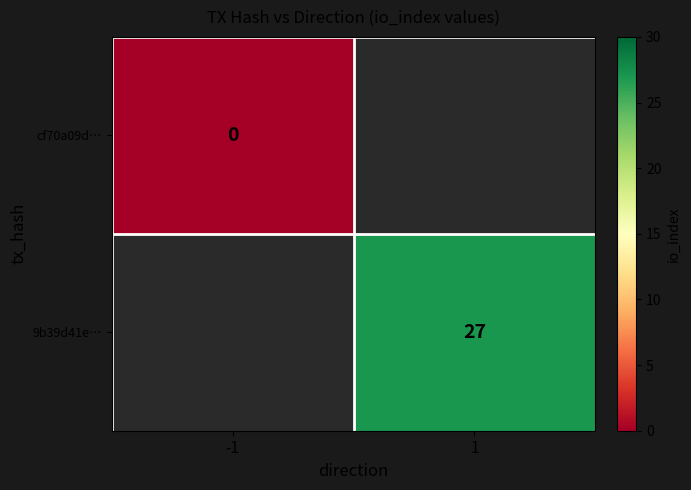

The value of 9b39d41e… at 1 is 27. True or false?

True